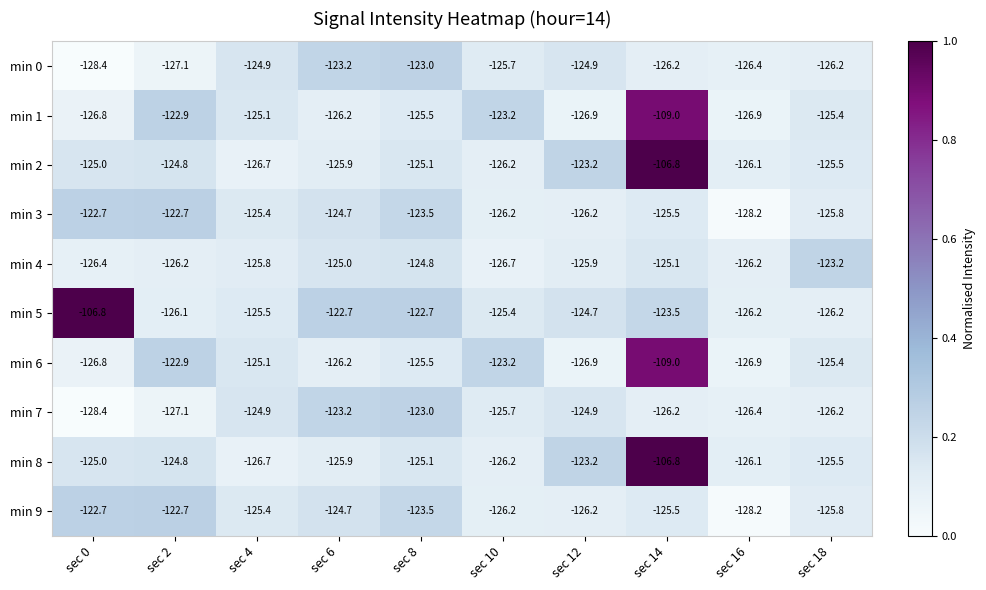

Between sec 0 and sec 12, which series saw the biggest shift?

min 5